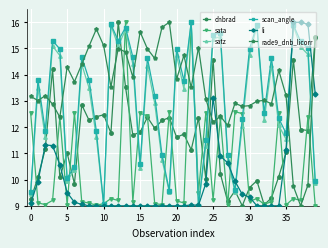

What is the value of the satz point at the 28th from the left?

10.8